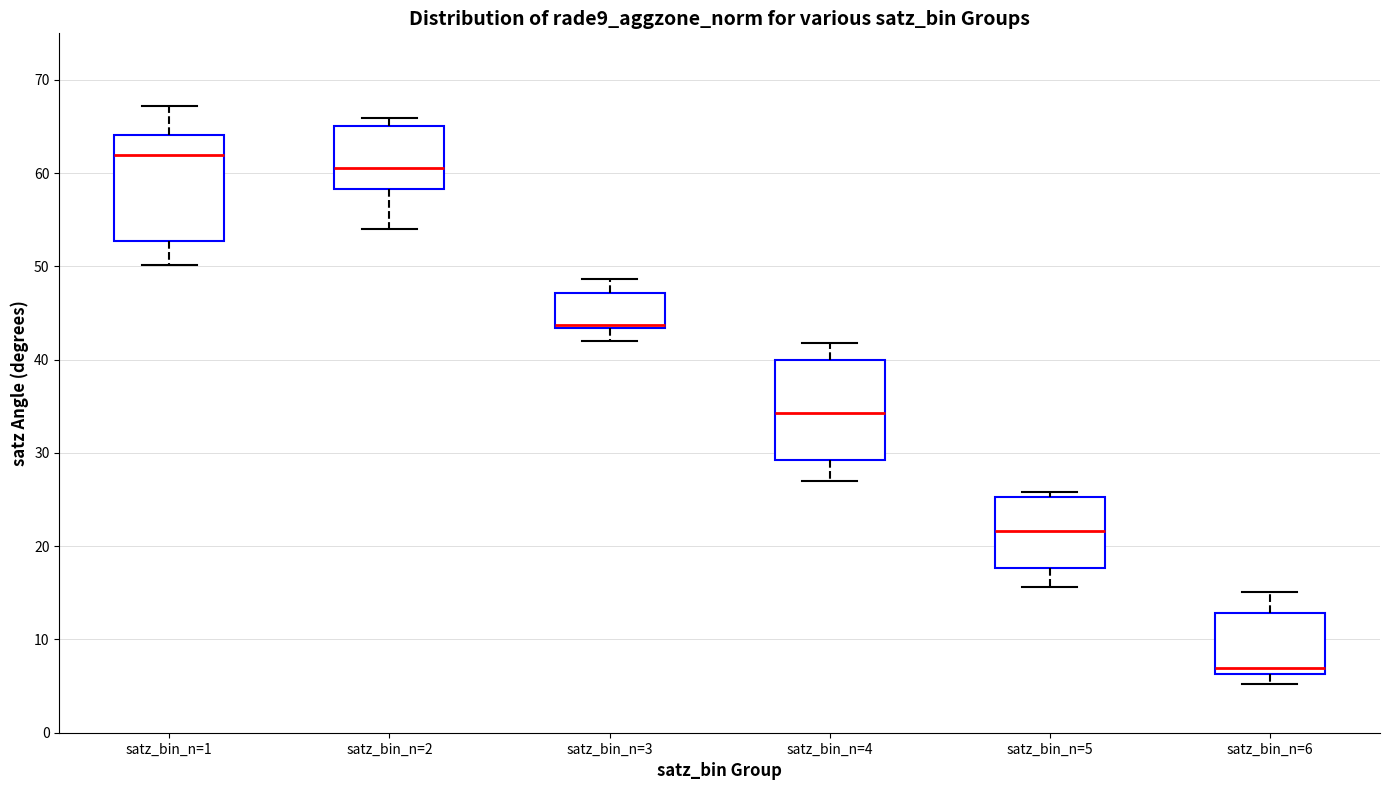

Which box's median line is the lowest?

satz_bin_n=6